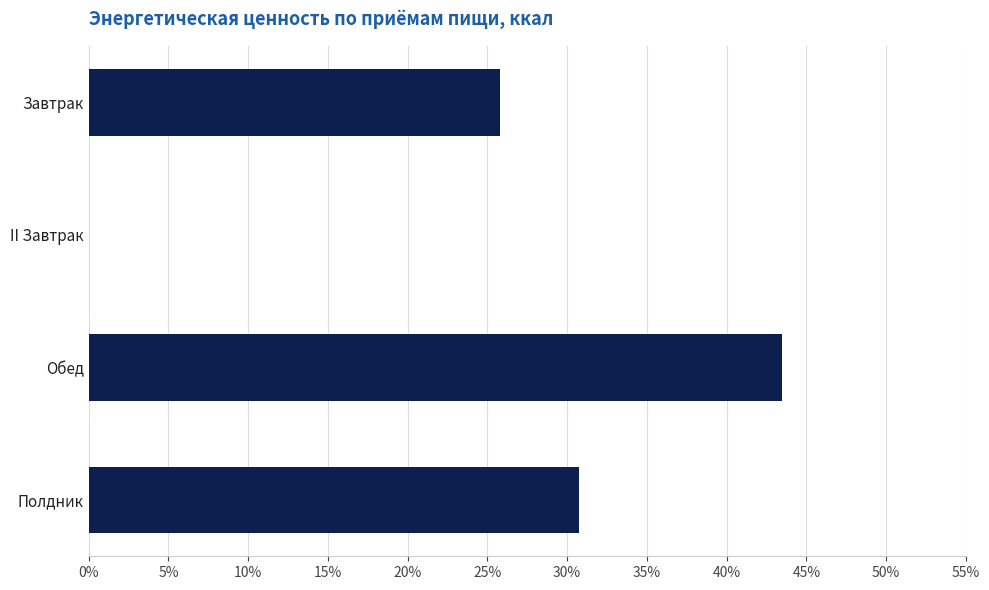

What is the sum of the values at II Завтрак and Завтрак?

25.8